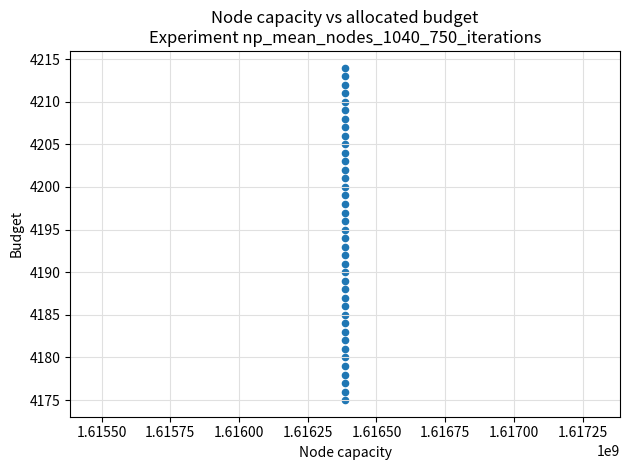

What is the range of Y values (max minus min)?

39